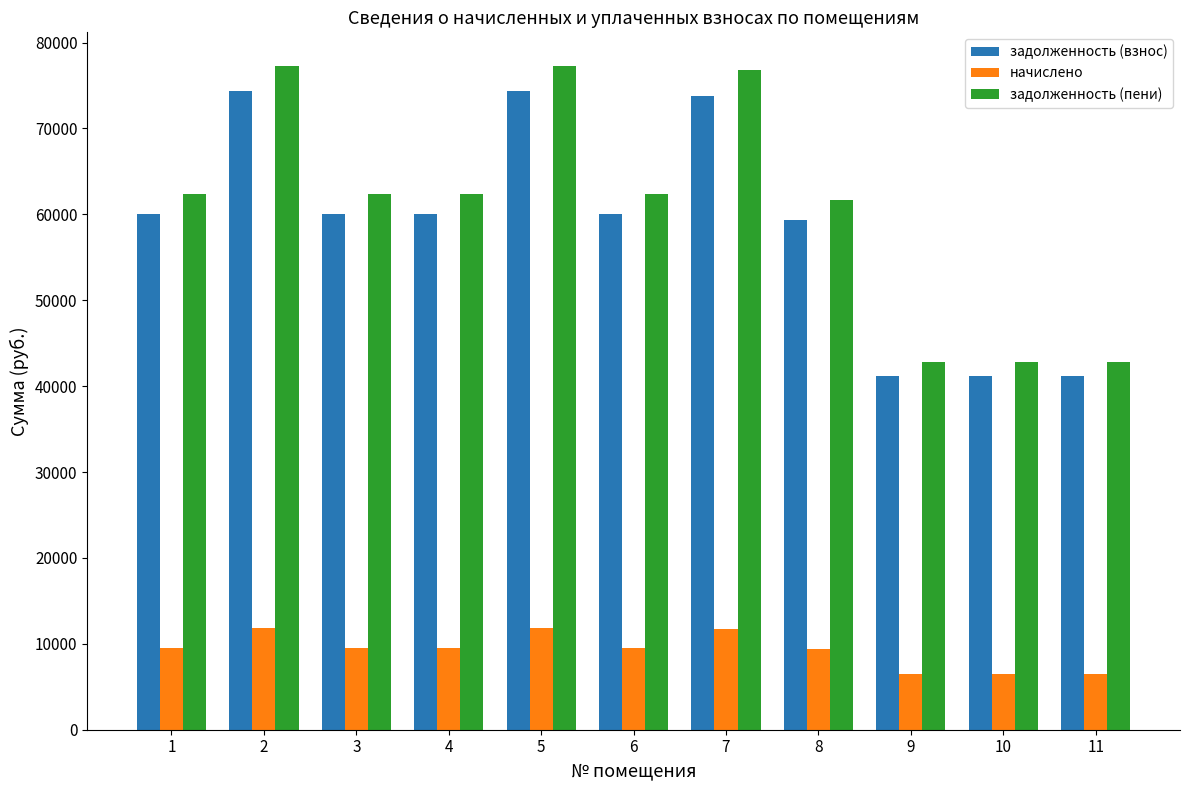

How many bars are there in total?

33